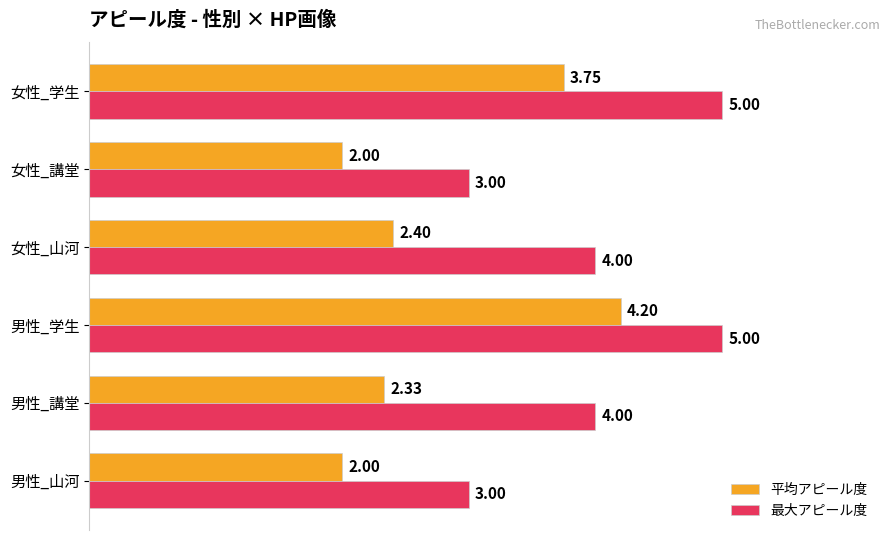

Between 男性_山河 and 女性_山河, which series saw the biggest shift?

最大アピール度